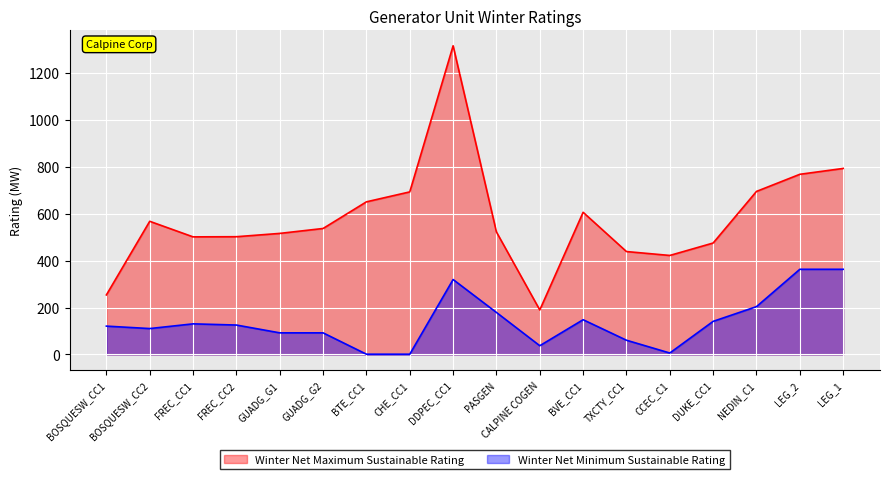

Reading left to right, extract all data points from this chart.

Winter Net Maximum Sustainable Rating: BOSQUESW_CC1=253.8	BOSQUESW_CC2=567.6	FREC_CC1=501.2	FREC_CC2=501.9	GUADG_G1=516.0	GUADG_G2=537.0	BTE_CC1=650.6	CHE_CC1=693.0	DDPEC_CC1=1316.0	PASGEN=522.0	CALPINE COGEN=189.6	BVE_CC1=606.0	TXCTY_CC1=438.6	CCEC_C1=422.0	DUKE_CC1=475.0	NEDIN_C1=695.0	LEG_2=768.0	LEG_1=793.0
Winter Net Minimum Sustainable Rating: BOSQUESW_CC1=120.7	BOSQUESW_CC2=110.3	FREC_CC1=130.4	FREC_CC2=125.3	GUADG_G1=92.0	GUADG_G2=92.0	BTE_CC1=1.0	CHE_CC1=1.0	DDPEC_CC1=319.4	PASGEN=179.0	CALPINE COGEN=37.1	BVE_CC1=148.0	TXCTY_CC1=60.5	CCEC_C1=6.0	DUKE_CC1=141.0	NEDIN_C1=203.8	LEG_2=363.0	LEG_1=363.0